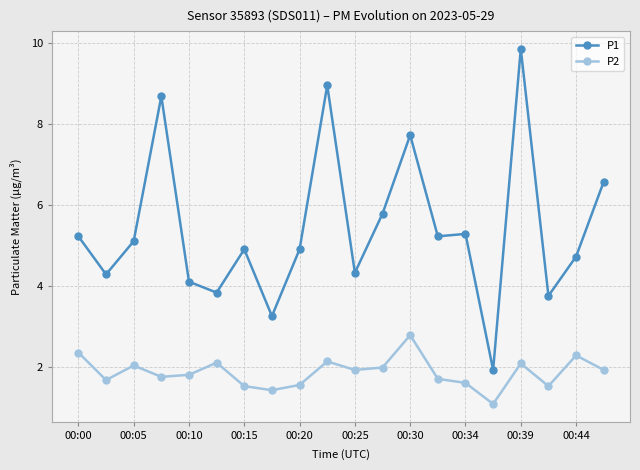

True or false: P1 has more than 1 points higher than both neighbors.

True